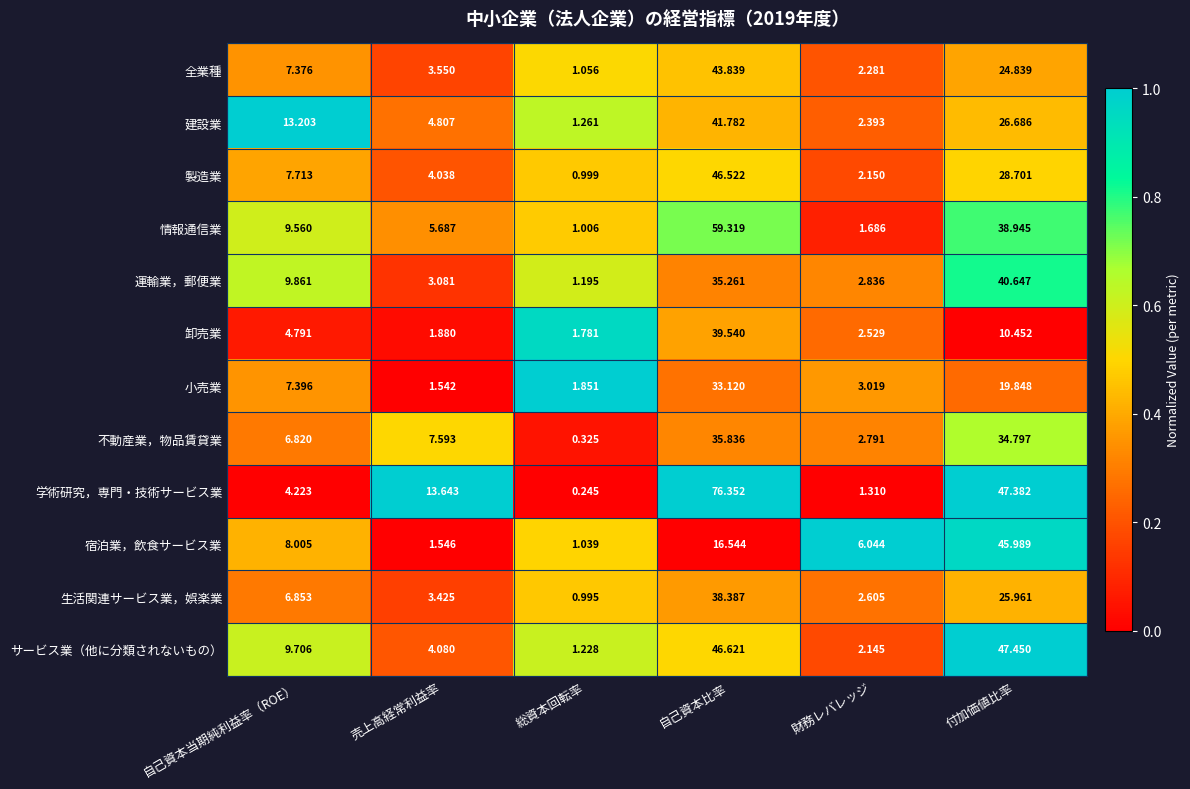

At which label does 建設業 first exceed 13?

自己資本当期純利益率（ROE）